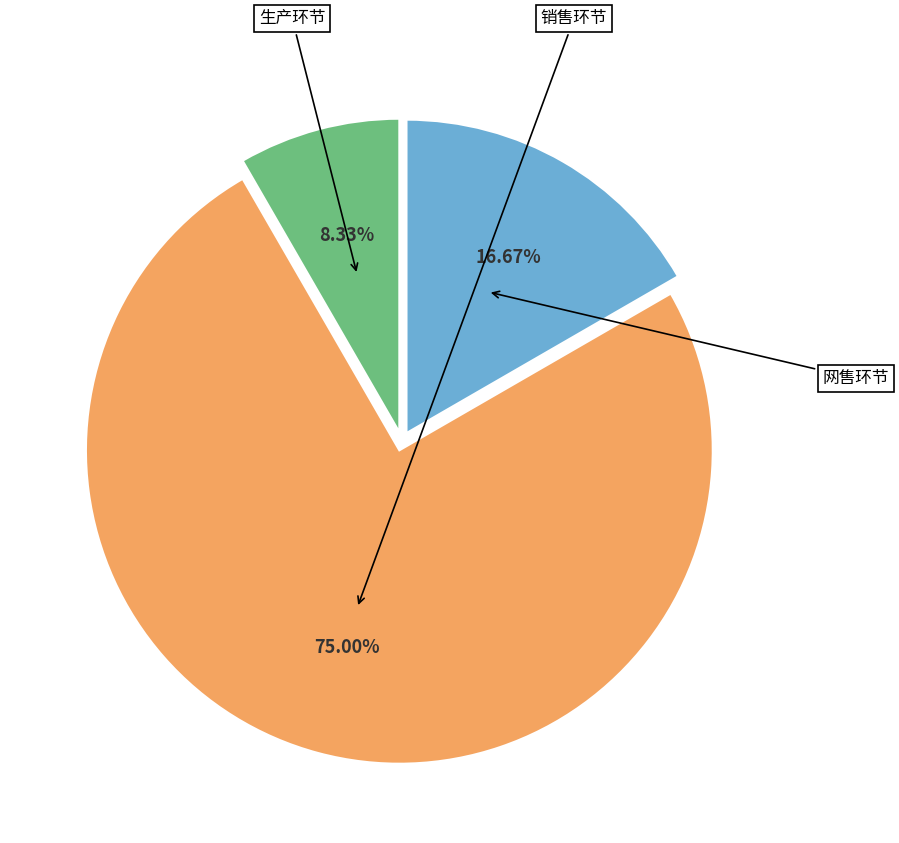

The 网售环节 slice represents 17% of the pie. True or false?

True